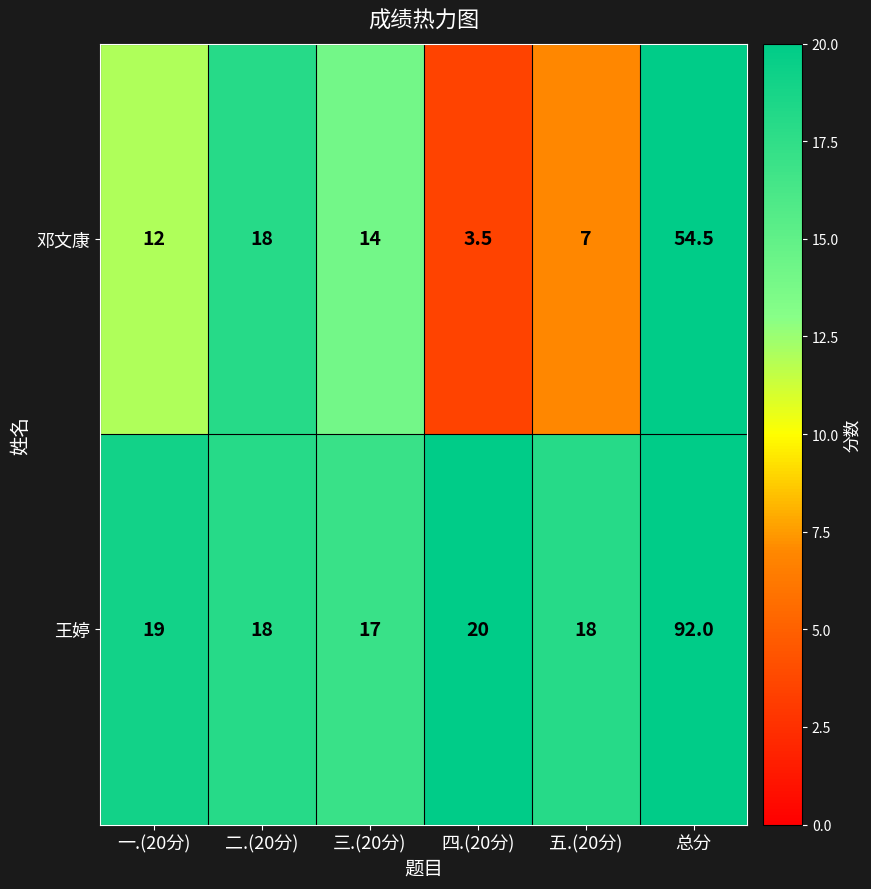

At 三.(20分), list the series in order from smallest to largest.

邓文康, 王婷